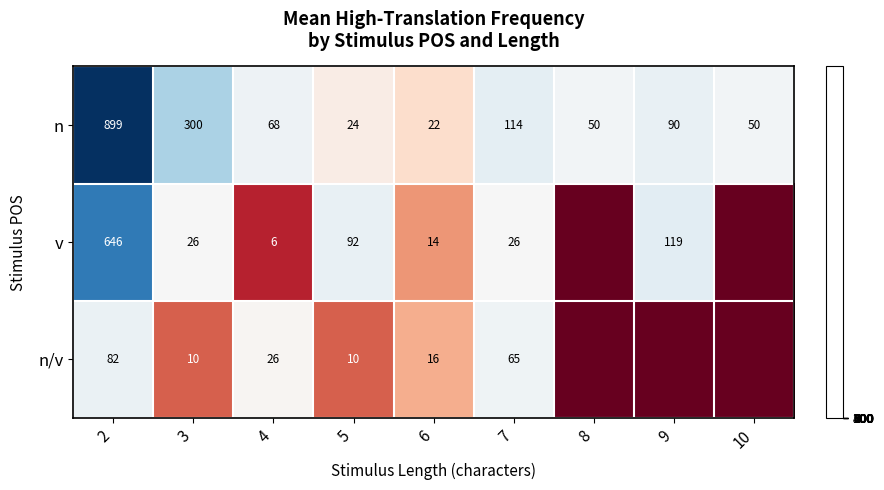

Rank the series at 3 from highest to lowest value.

n, v, n/v